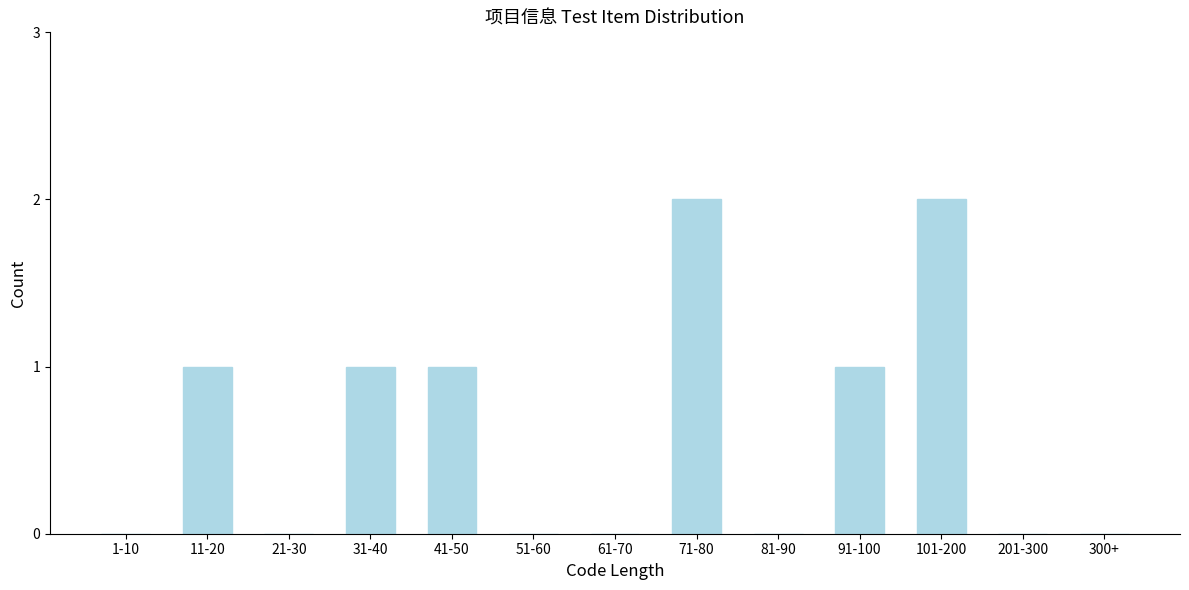

Reading left to right, extract all data points from this chart.

1-10=0	11-20=1	21-30=0	31-40=1	41-50=1	51-60=0	61-70=0	71-80=2	81-90=0	91-100=1	101-200=2	201-300=0	300+=0